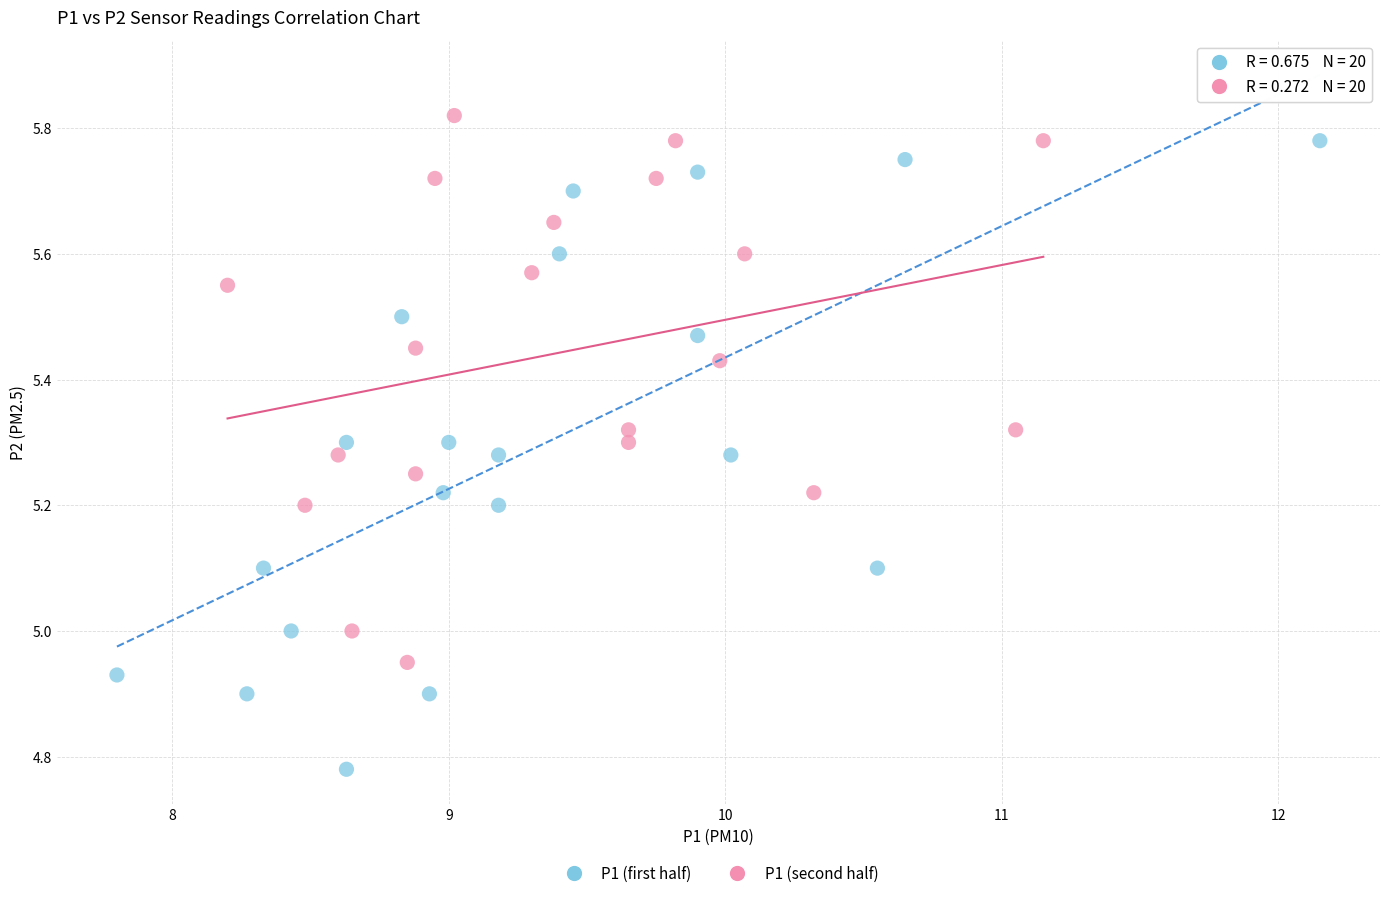

Which series reaches the minimum Y coordinate?

P1 (first half)